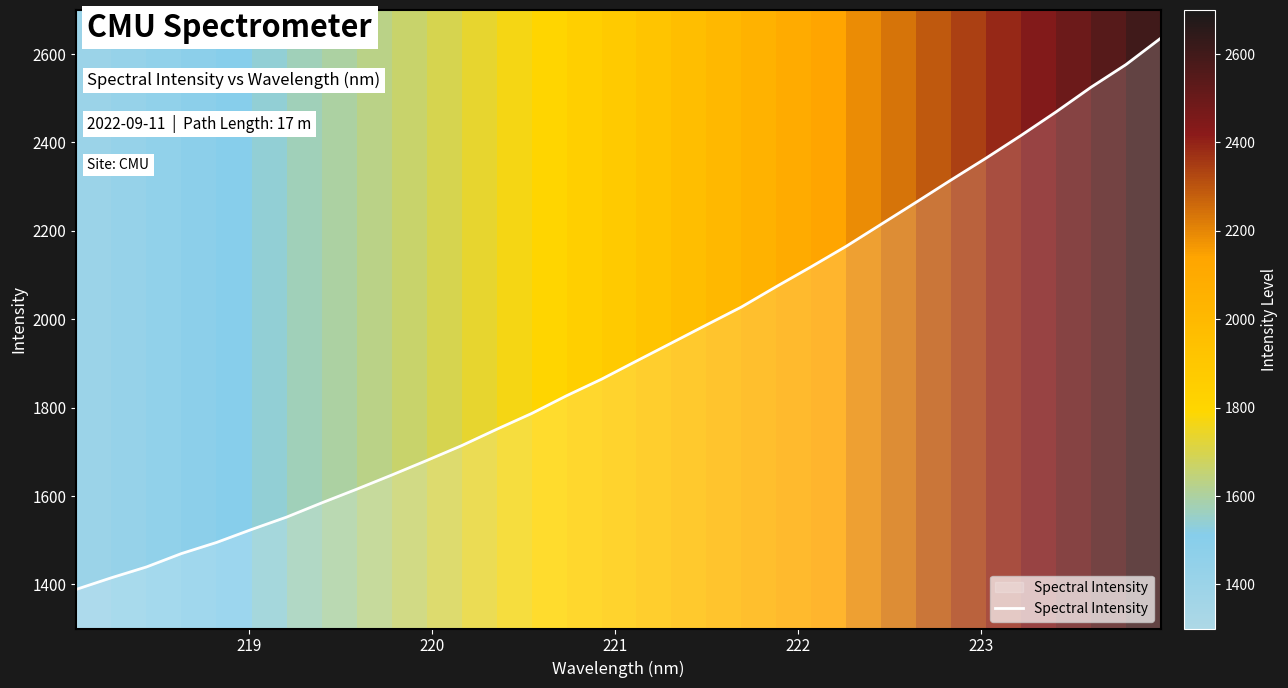

What is the maximum value shown in the chart?

2636.2